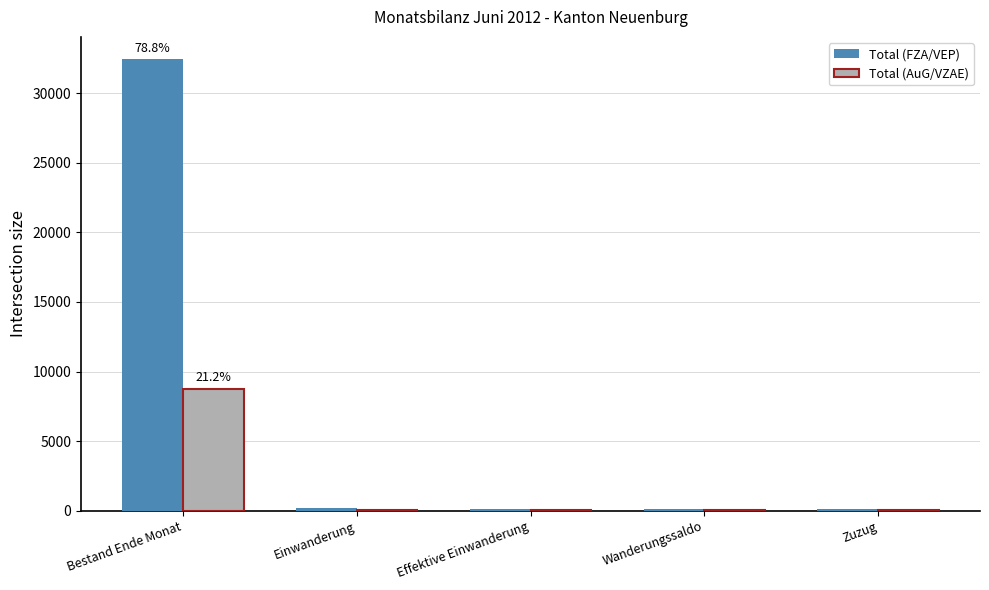

At which category is the sum across all series the highest?

Bestand Ende Monat